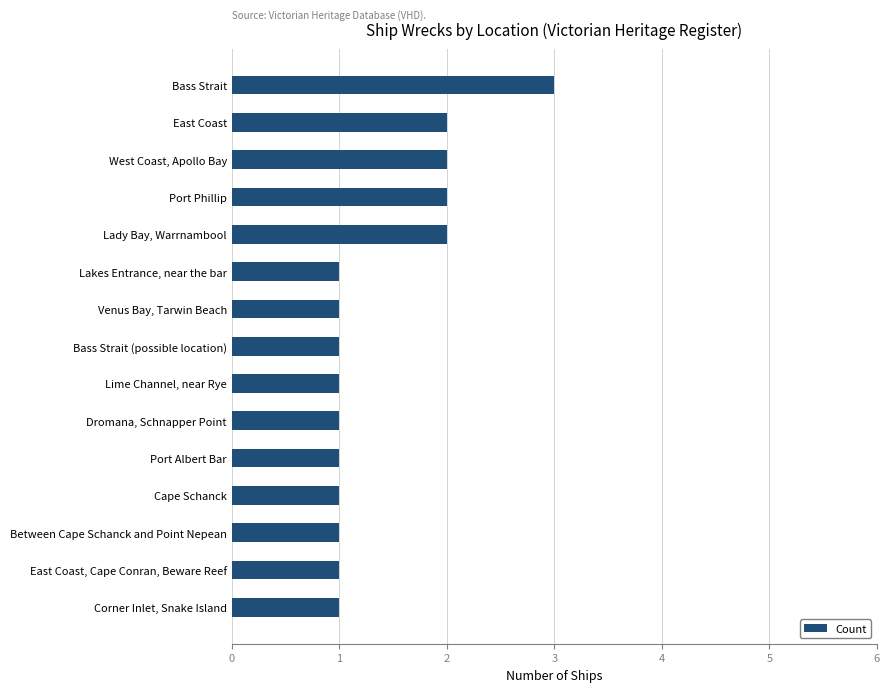

What position from the bottom is East Coast, Cape Conran, Beware Reef?

2